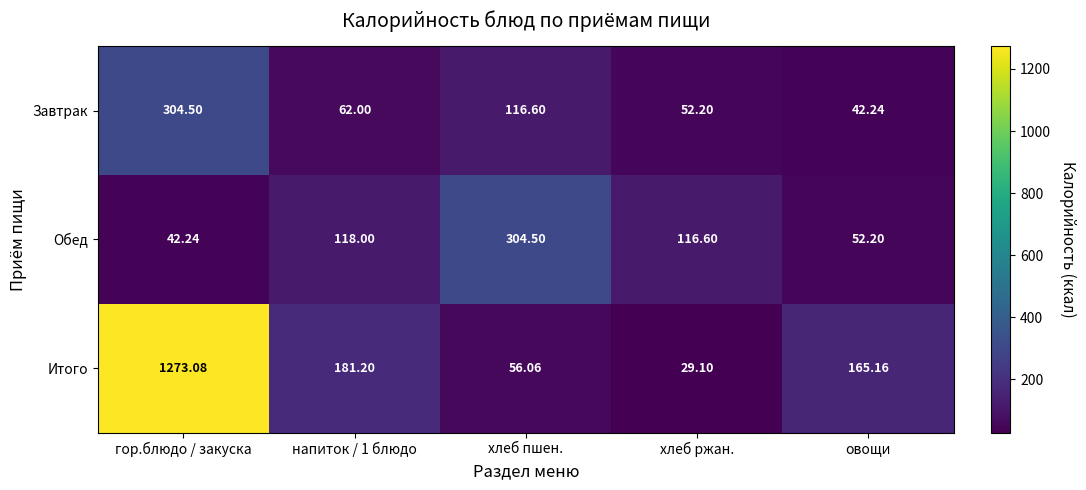

At which category is the sum across all series the highest?

гор.блюдо / закуска